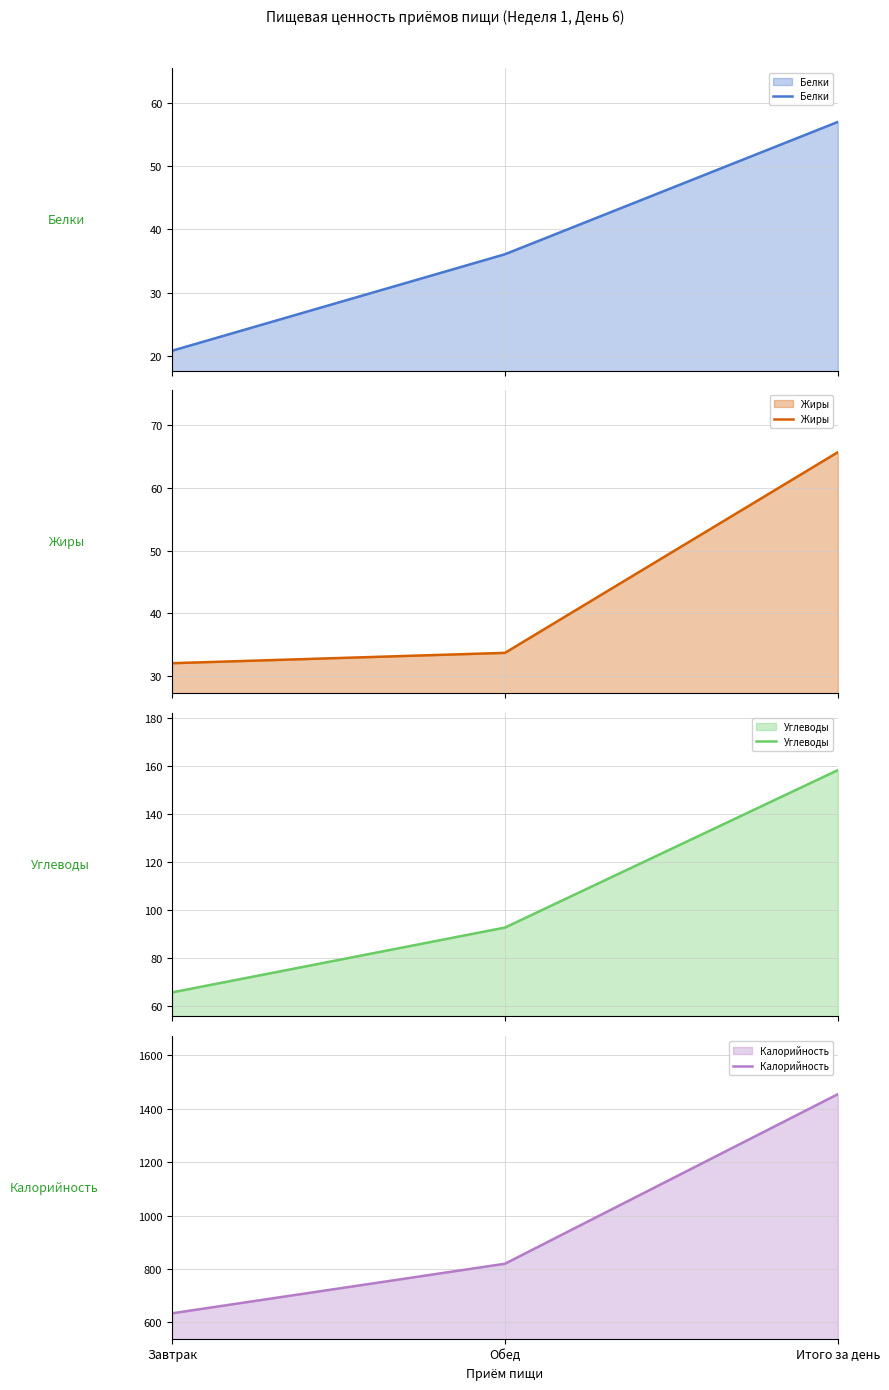

What is the total value across all series at Завтрак?

752.9